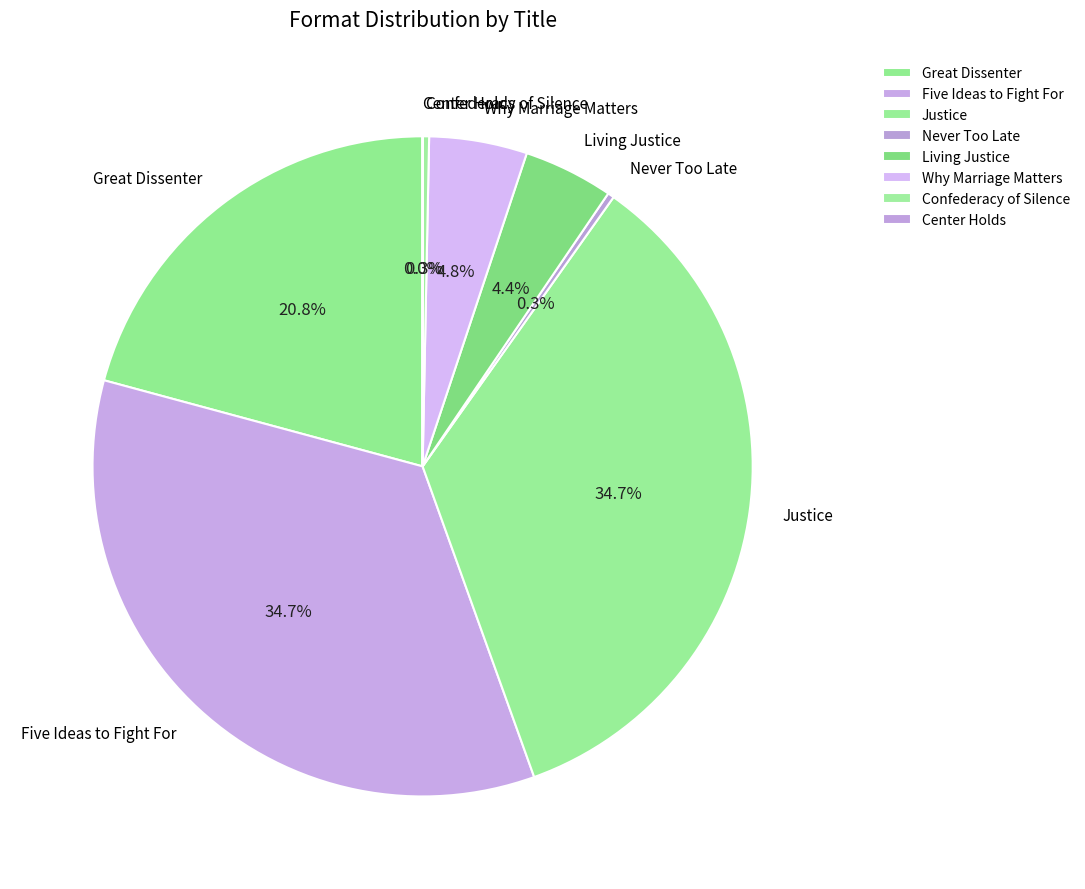

How much of the chart is everything except Living Justice?

95.6%